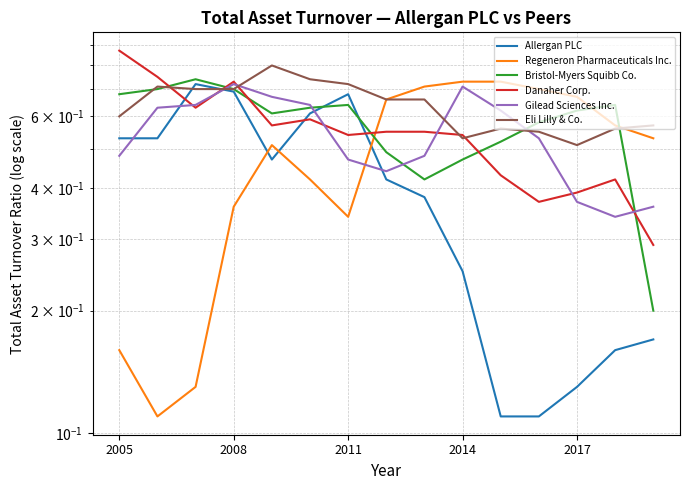

Where is Eli Lilly & Co. nearest to the value 0?

2017